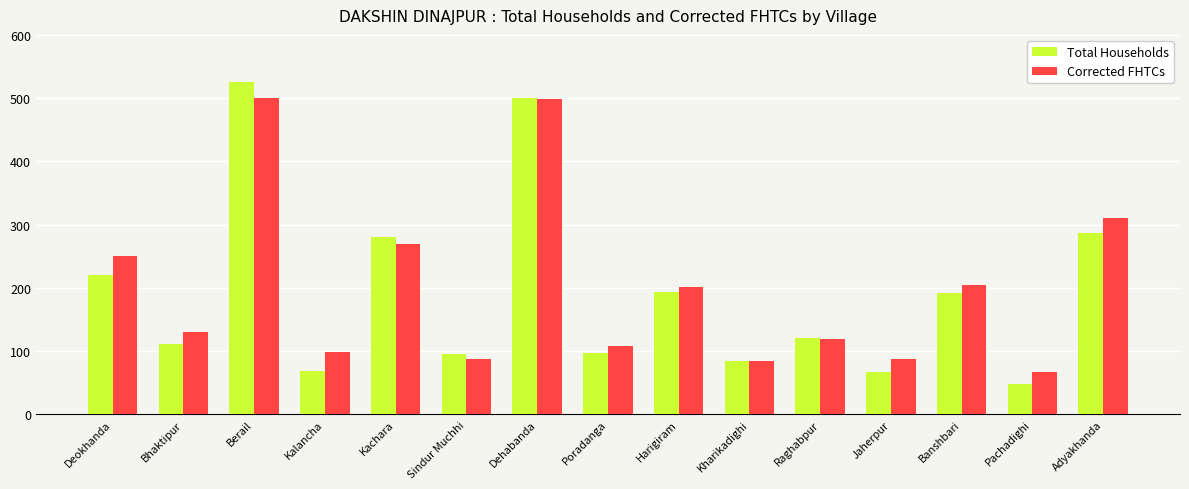

What is the minimum value shown in the chart?

48